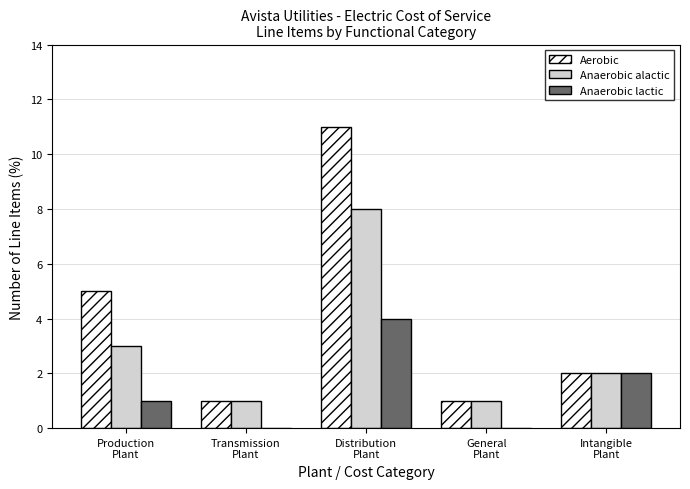

Which series has the largest total across all categories?

Aerobic